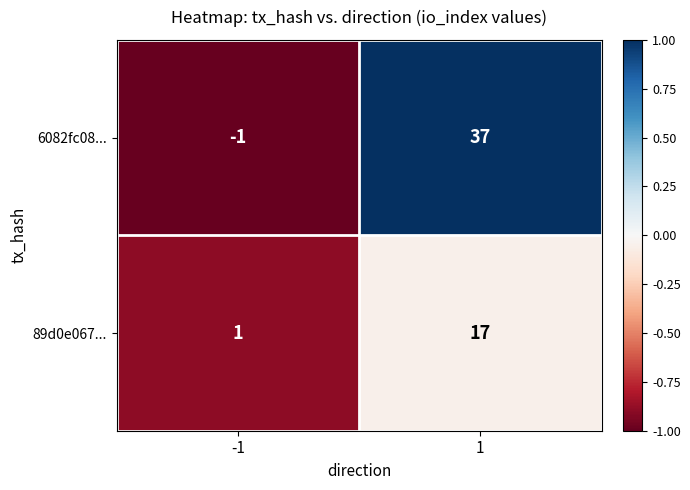

Which series has the largest total across all categories?

6082fc08...